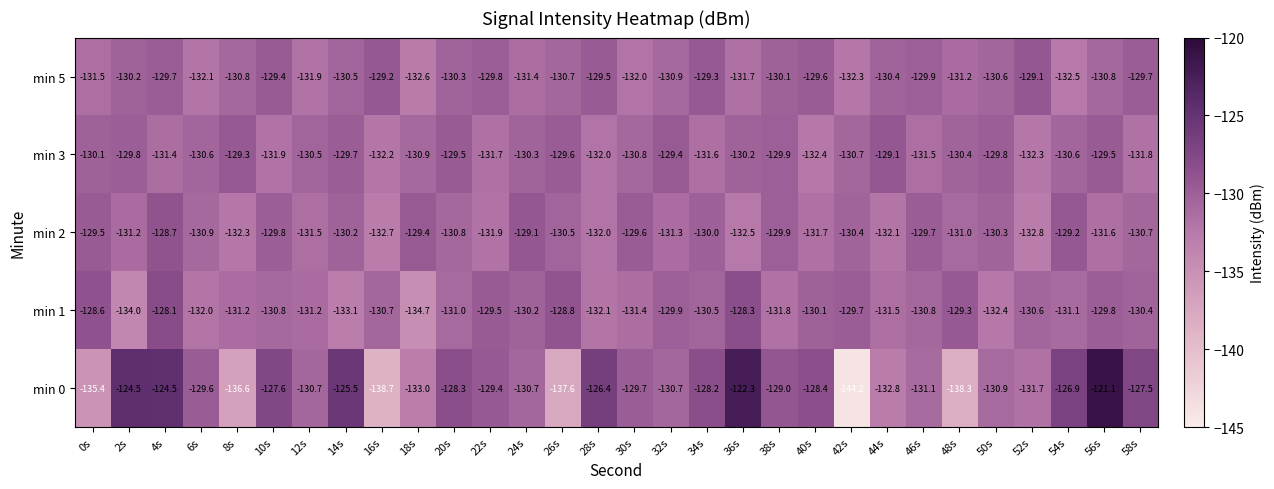

At which category does the chart reach its peak across all series?

56s